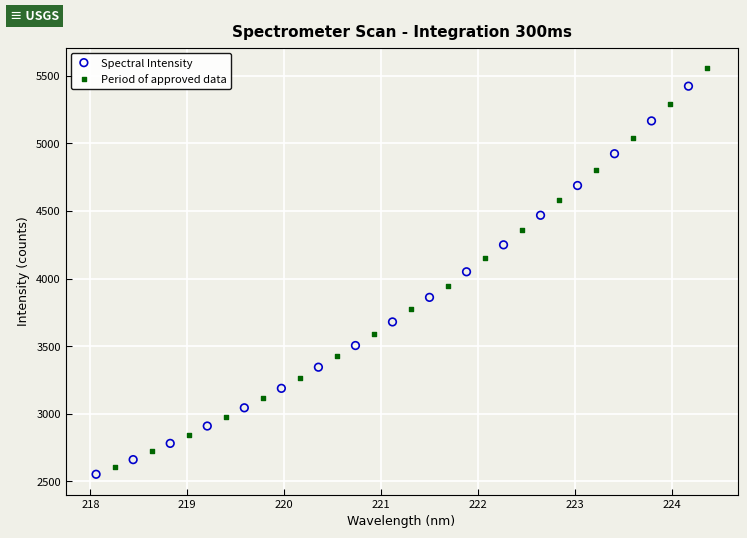

Which series reaches the minimum Y coordinate?

Spectral Intensity